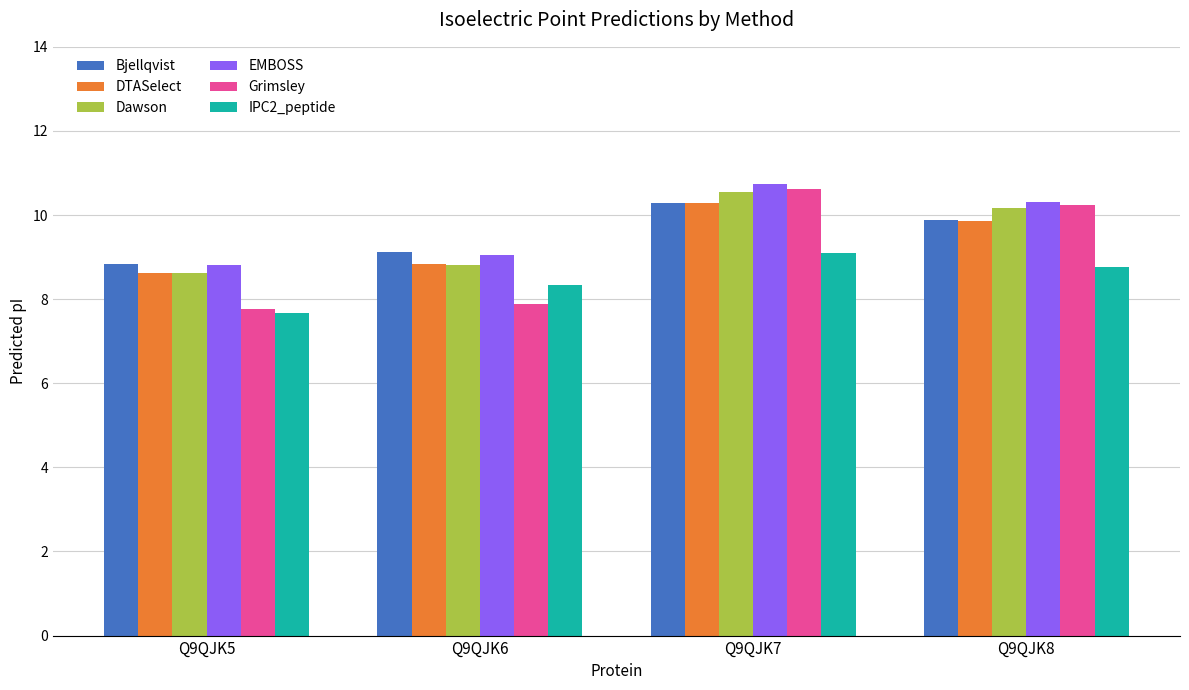

Which series has the largest range (max minus min)?

Grimsley